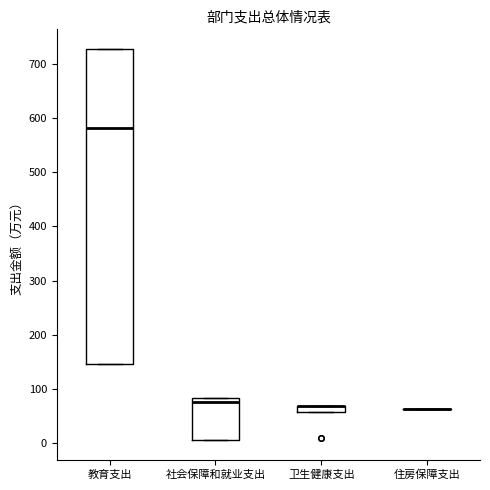

Where does the median line of the box for 教育支出 sit on the y-axis? The values are not printed on the chart, so give them approximately, as read against the axis.

580